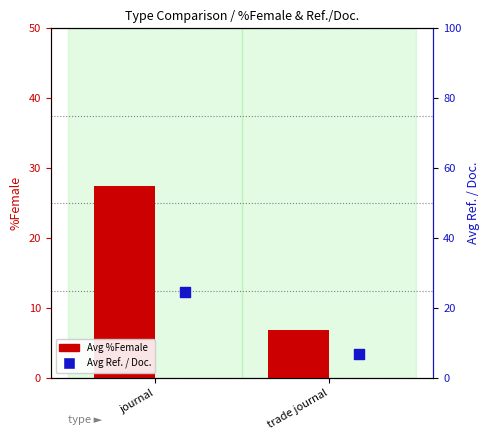

Which series has the largest total across all categories?

Avg %Female